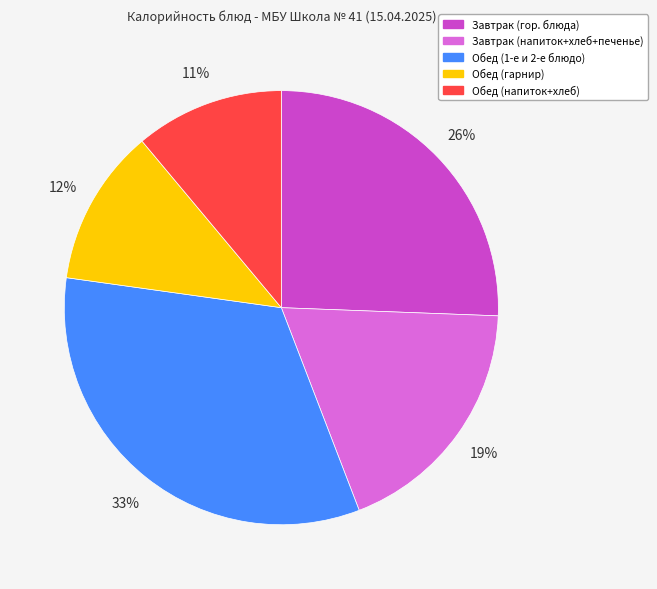

Is there a majority slice in this chart?

No